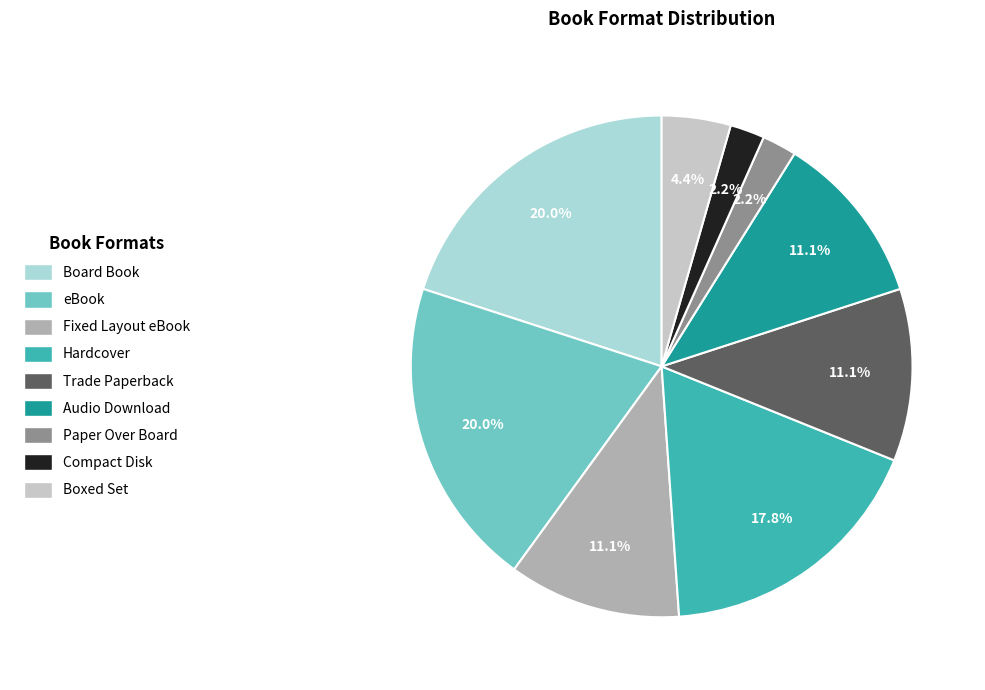

Is there a majority slice in this chart?

No